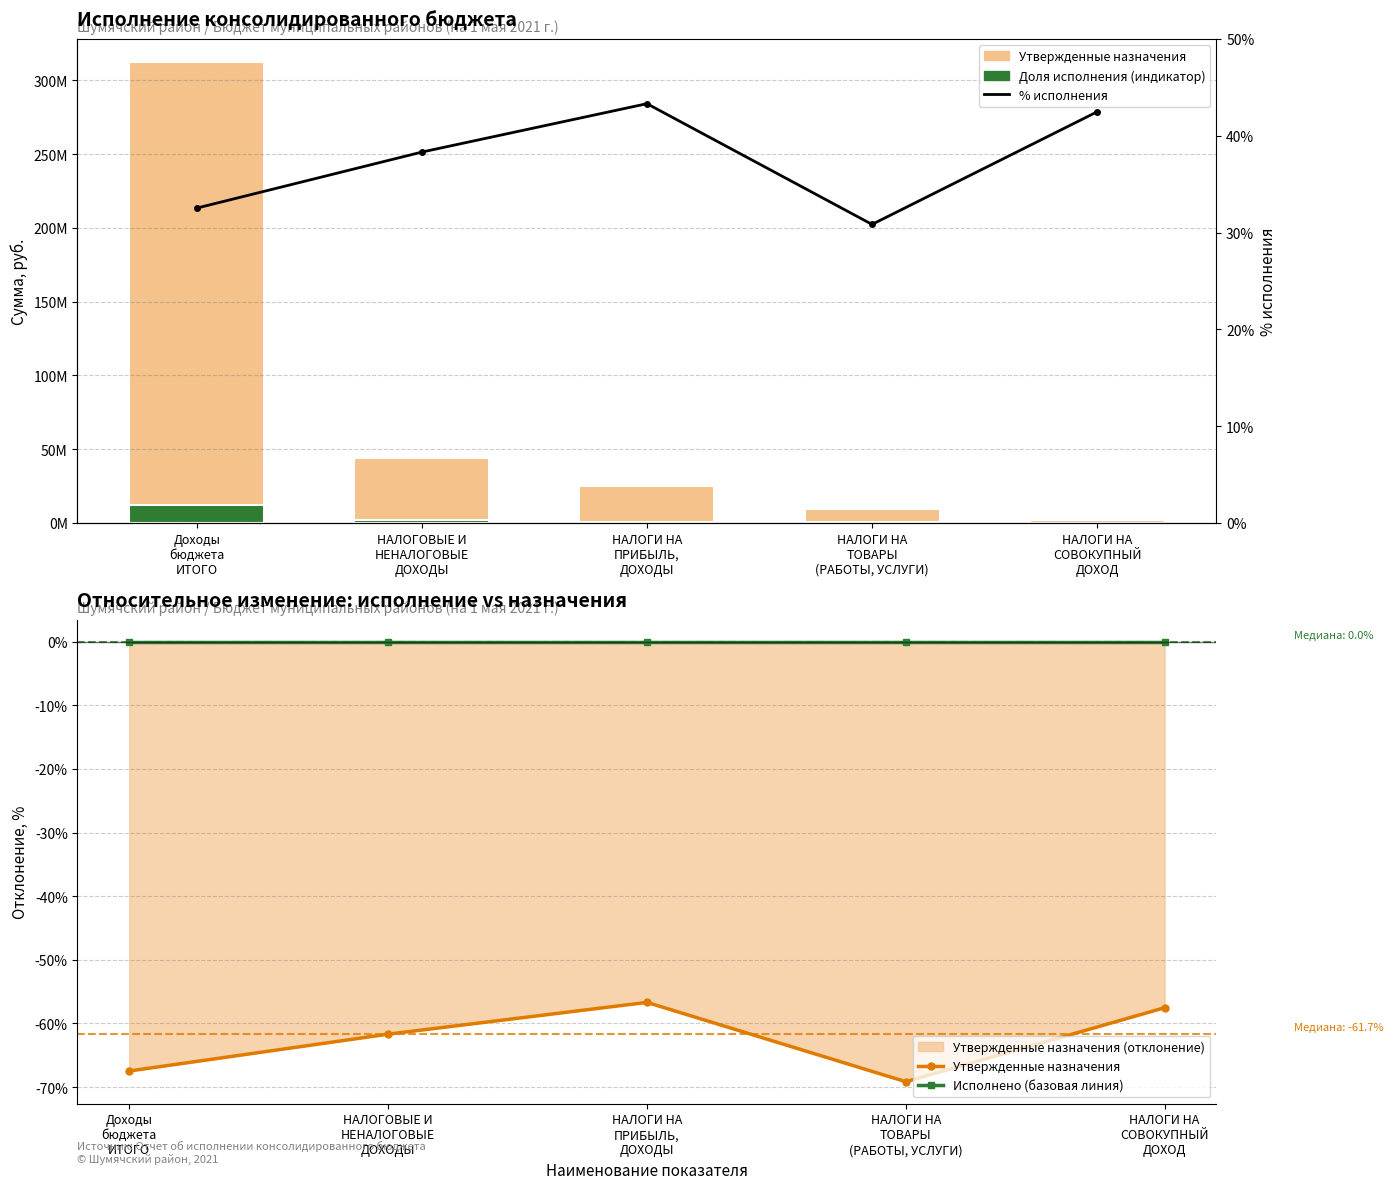

What is the difference between the maximum and minimum values in the % исполнения series?

12.5